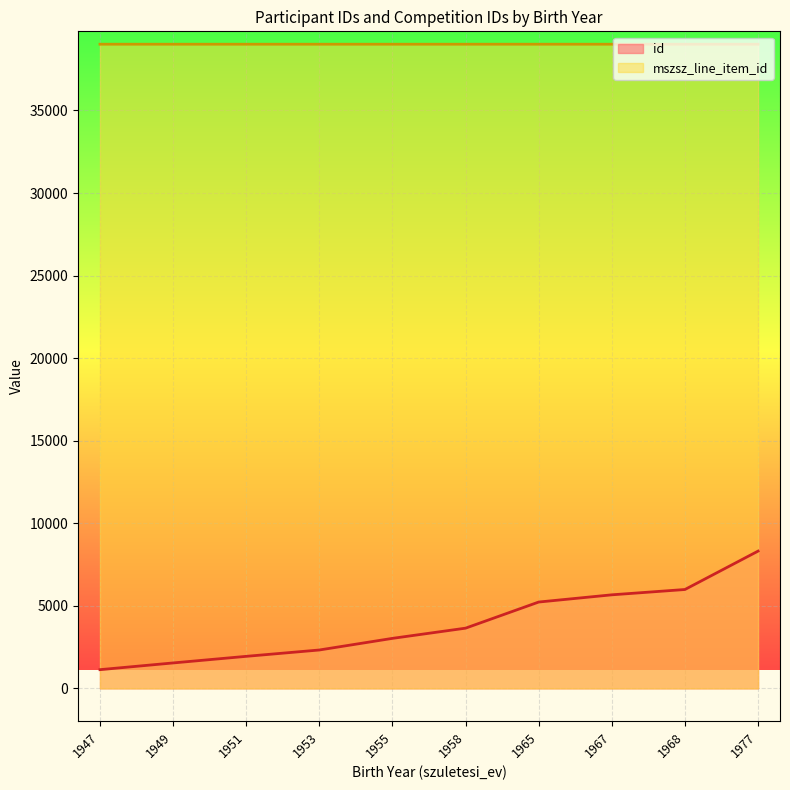

What is the smallest value displayed?

1135.0